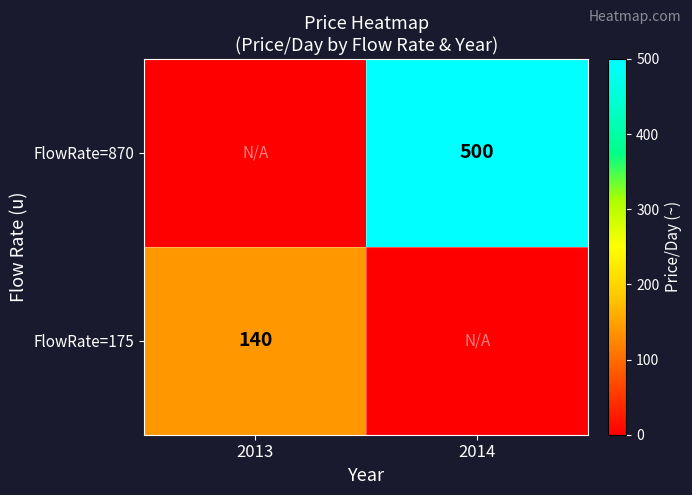

Is the value of FlowRate=175 at 2013 greater than the value of FlowRate=870 at 2014?

No